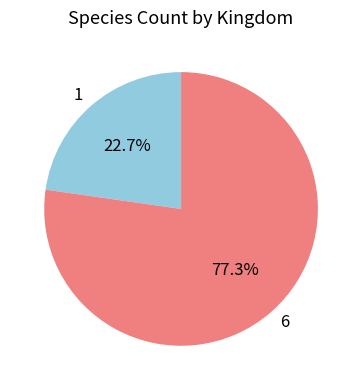

What is the largest slice in the pie chart?

6